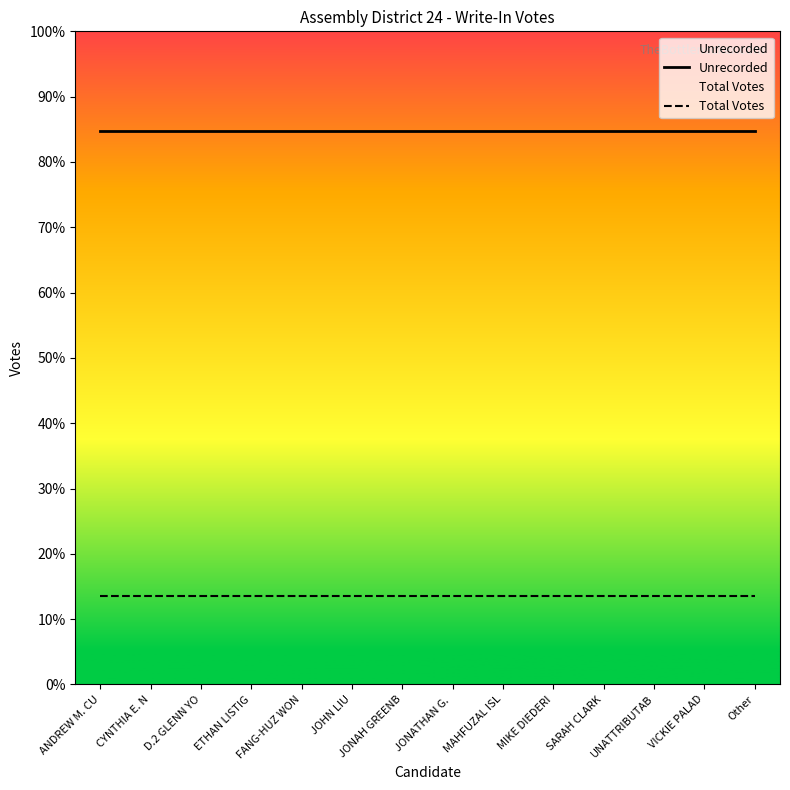

Rank the categories by Unrecorded value from highest to lowest.

ANDREW M. CU, CYNTHIA E. N, D.2 GLENN YO, ETHAN LISTIG, FANG-HUZ WON, JOHN LIU, JONAH GREENB, JONATHAN G. , MAHFUZAL ISL, MIKE DIEDERI, SARAH CLARK, UNATTRIBUTAB, VICKIE PALAD, Other